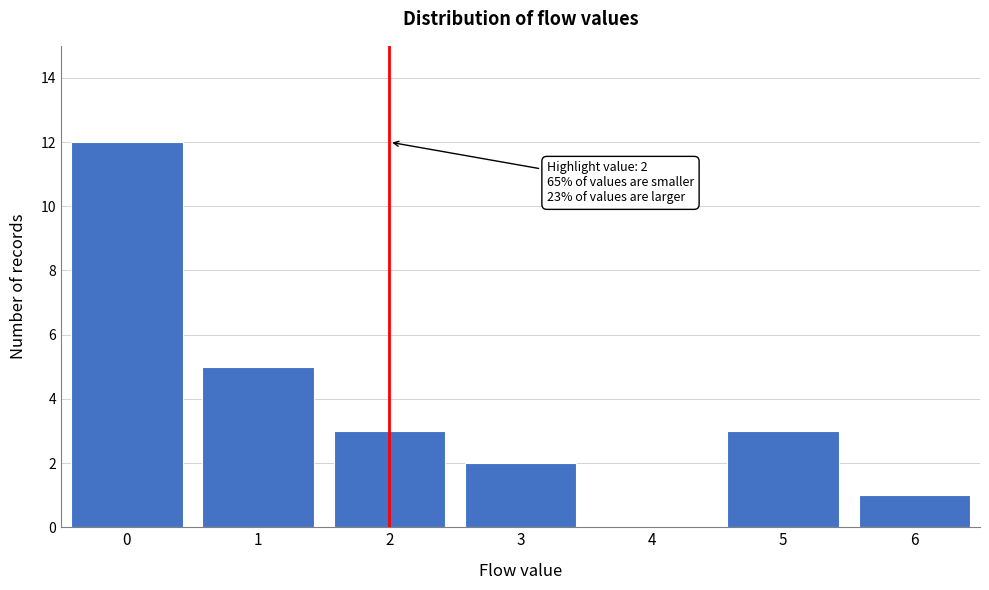

Reading left to right, transcribe all the data shown in this chart.

0=12	1=5	2=3	3=2	4=0	5=3	6=1